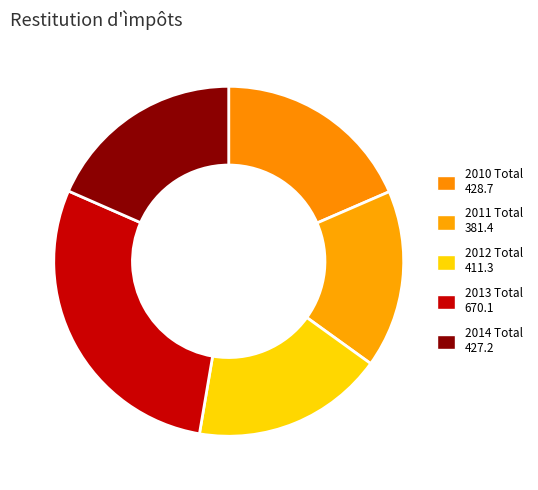

How many slices are in this pie chart?

5